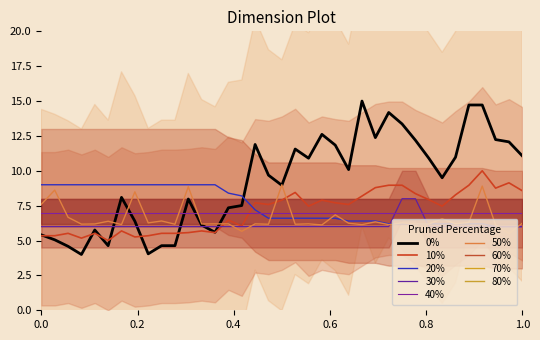

List the series in order of their peak value, lowest first.

40%, 30%, 20%, 50%, 10%, 0%